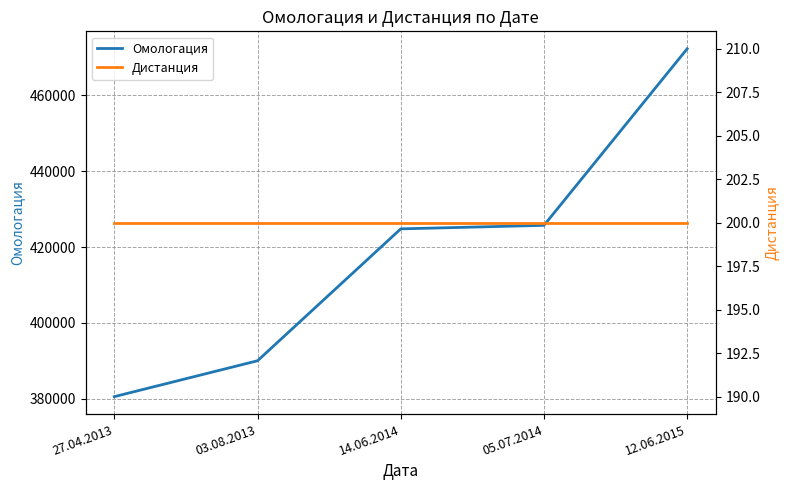

What is the difference between the maximum and second lowest values in the Омологация series?

82309